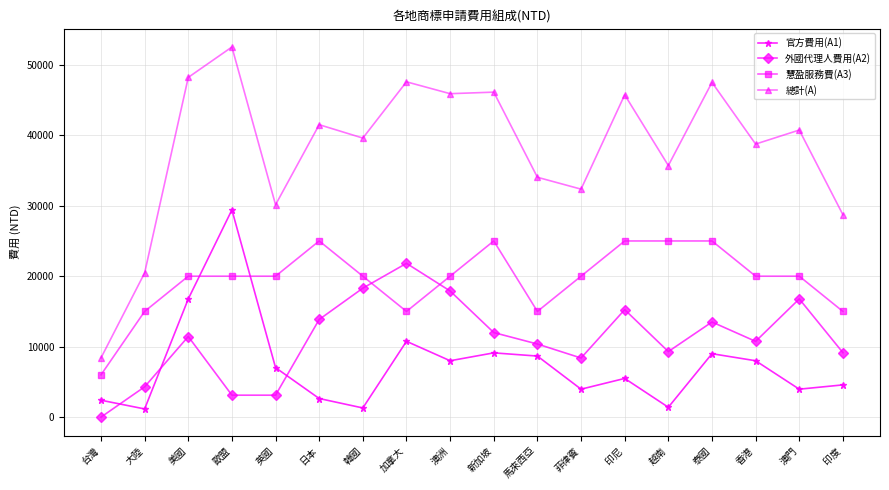

What is the average value of the 總計(A) series?

37999.1